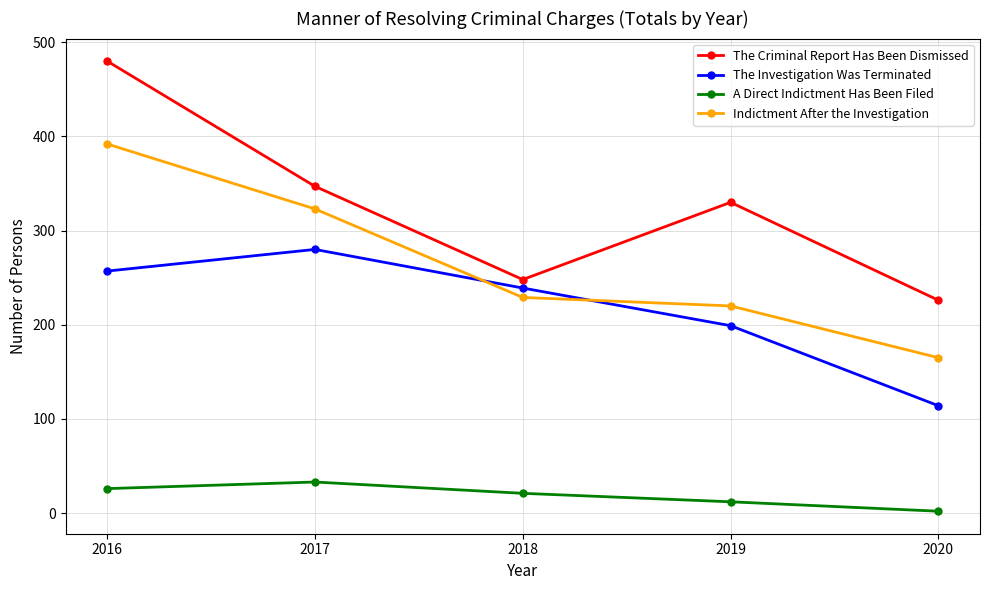

True or false: Indictment After the Investigation and The Criminal Report Has Been Dismissed intersect in this chart.

False